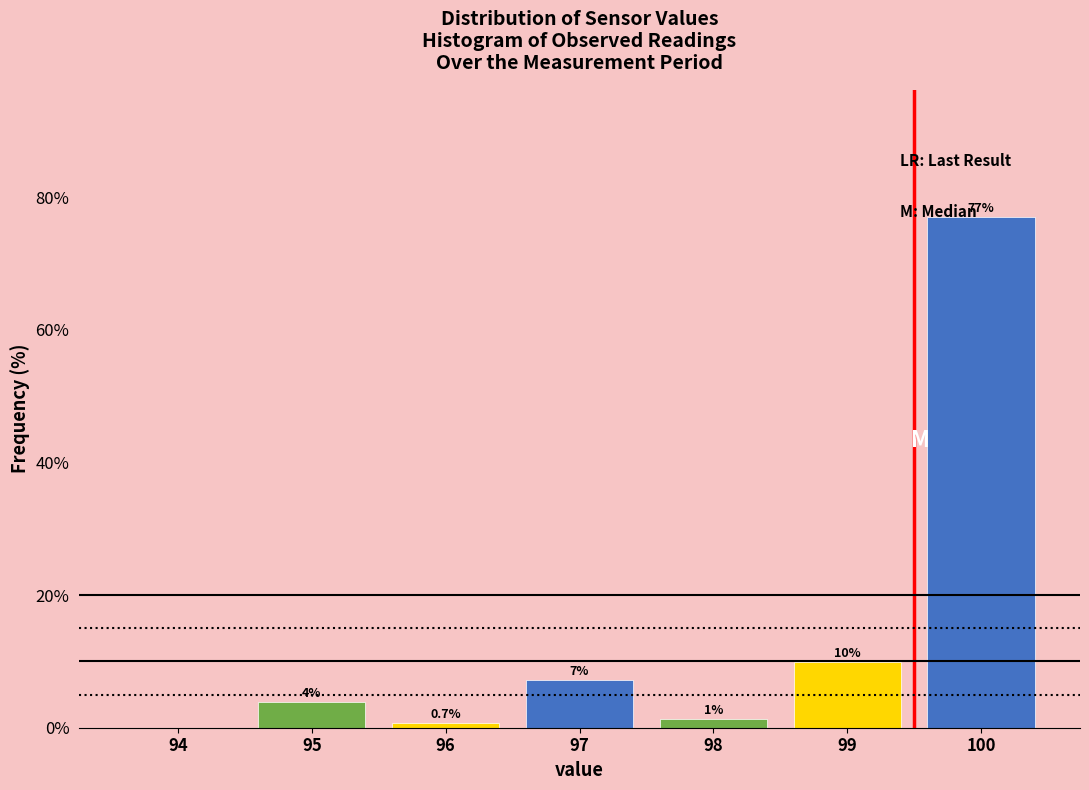

Are the bars horizontal?

No